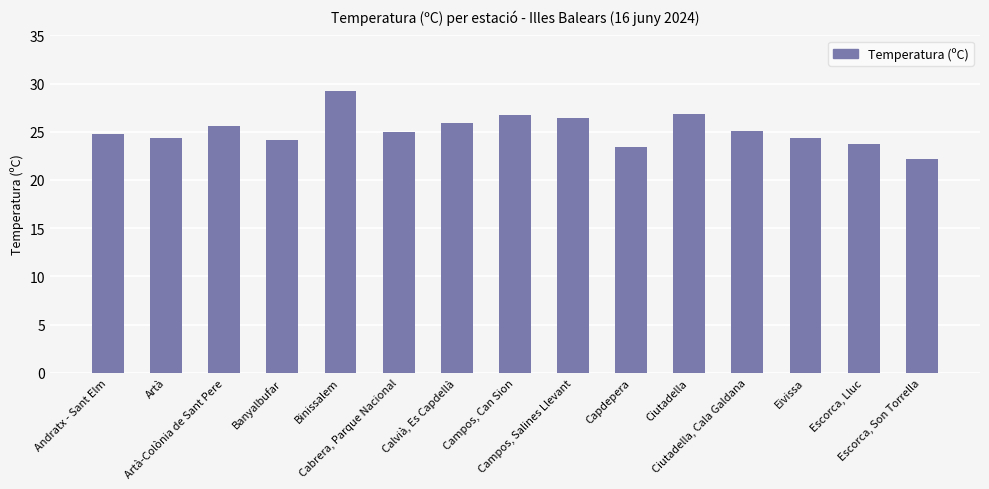

What is the greatest value displayed?

29.2